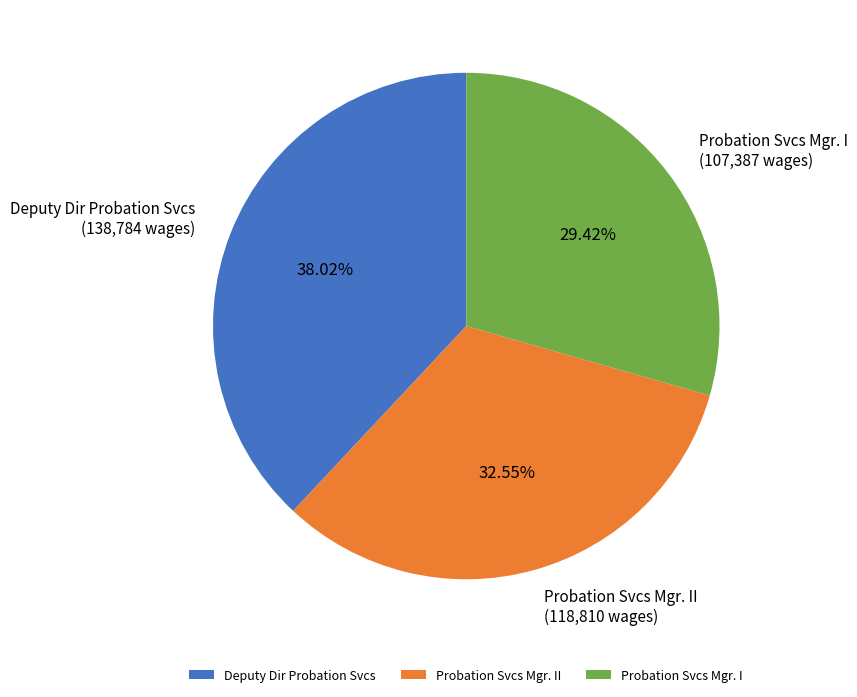

Combined, what portion of the pie is Probation Svcs Mgr. II and Probation Svcs Mgr. I?

62.0%